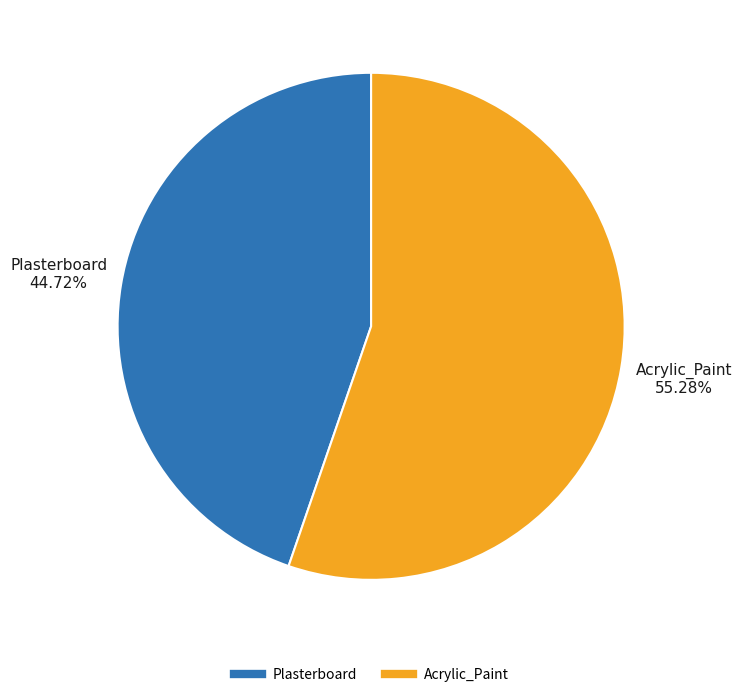

What is the smallest slice in the pie chart?

Plasterboard